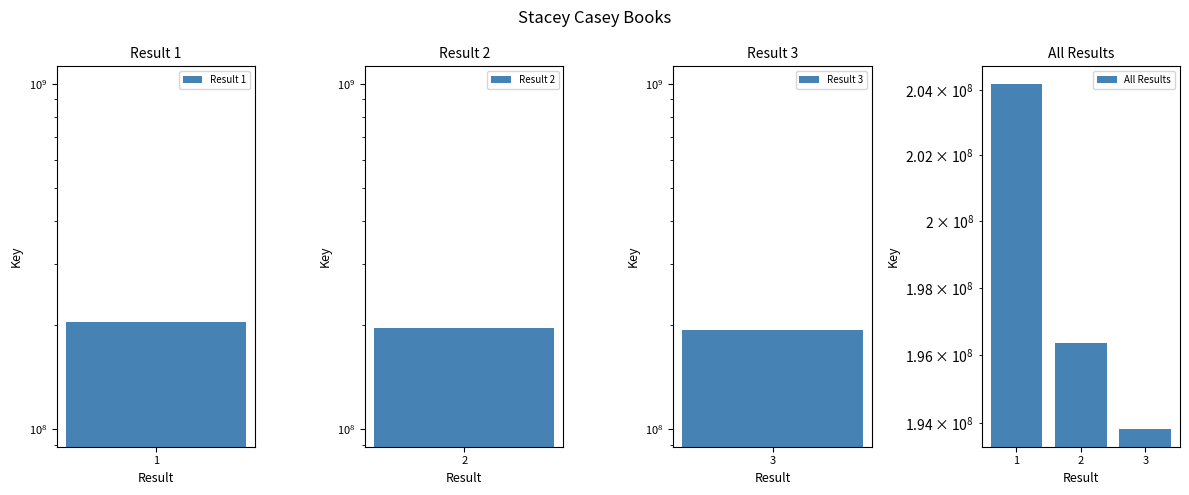

Is it true that the value at 2 is 67404608?

False